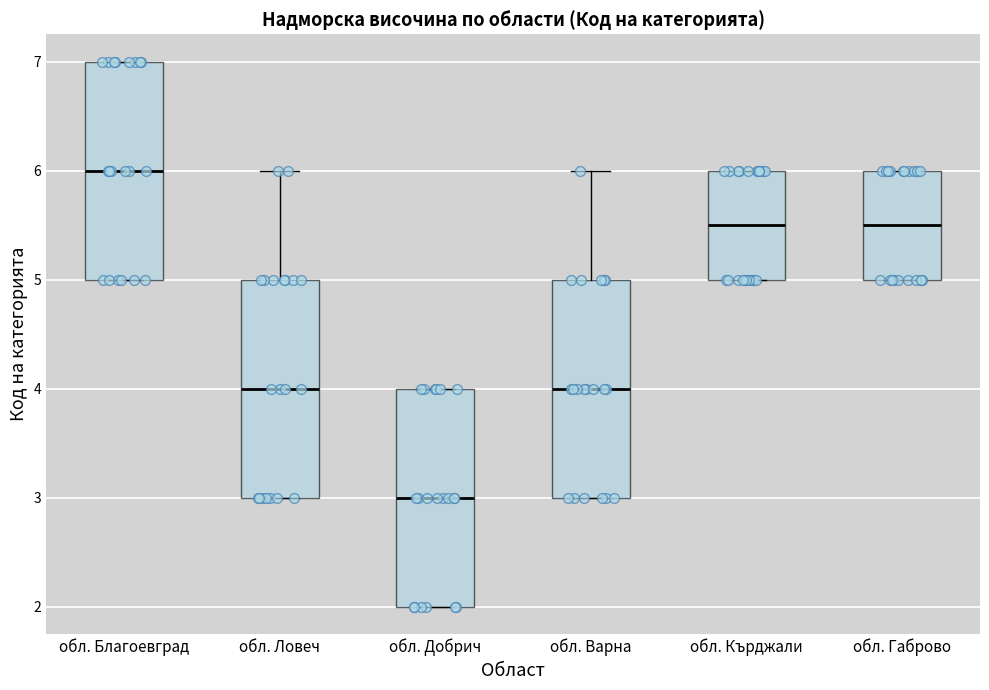

Which box's median line is the highest?

обл. Благоевград